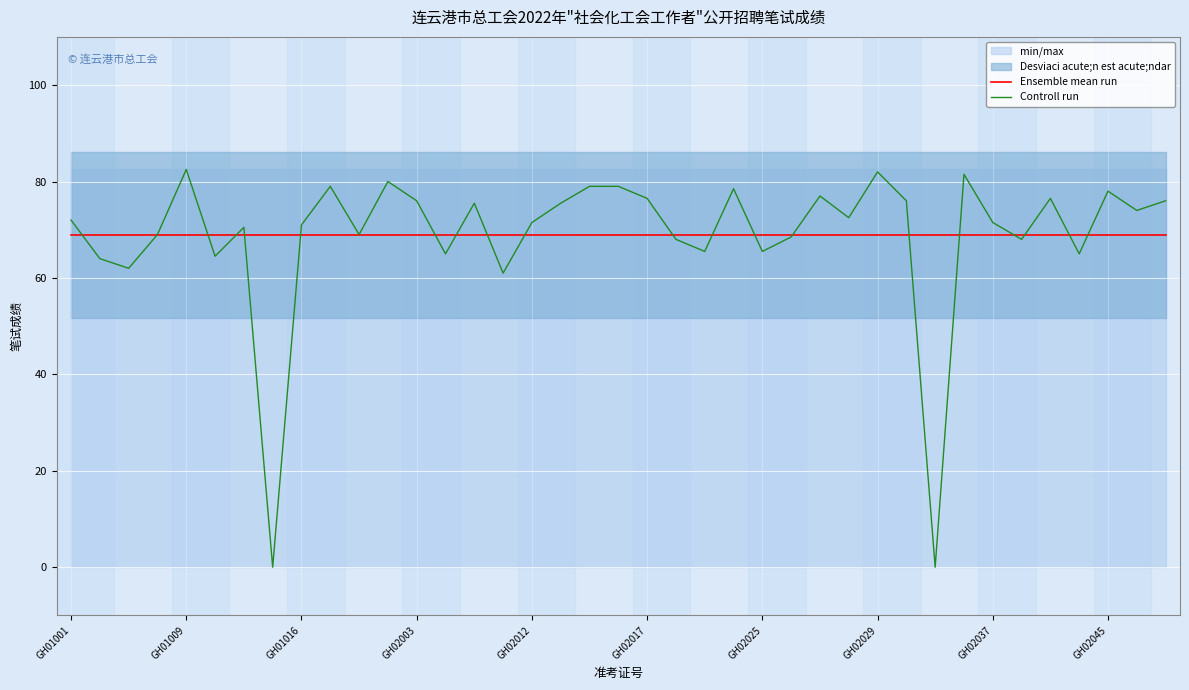

What is the sum of the Controll run values at GH01016 and GH02017?

147.5